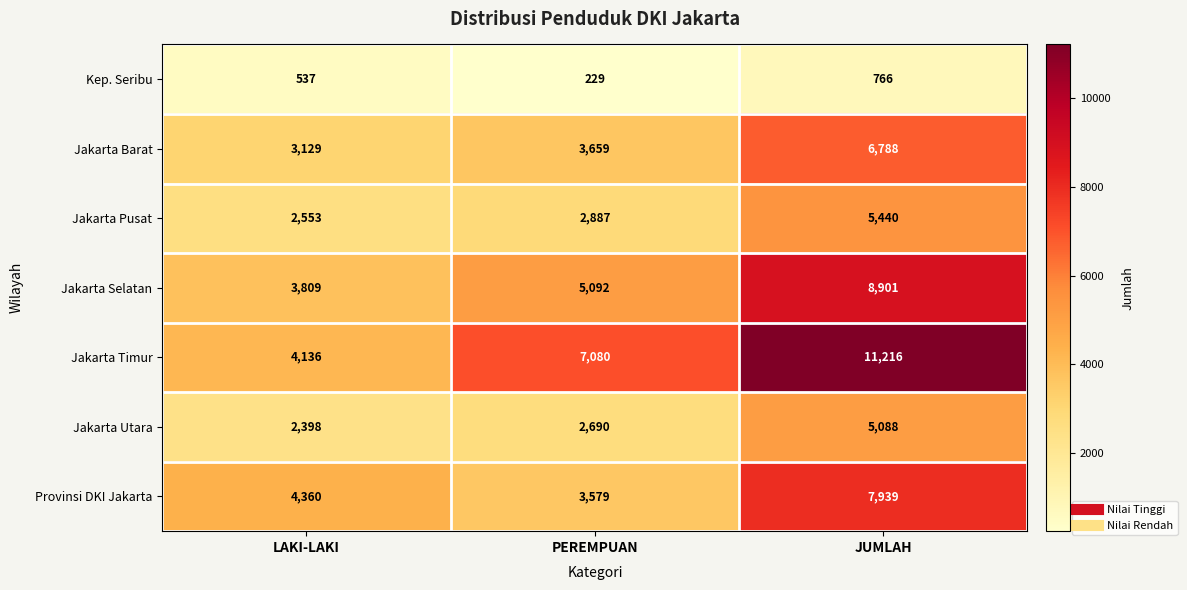

List the series in order of their peak value, lowest first.

Kep. Seribu, Jakarta Utara, Jakarta Pusat, Jakarta Barat, Provinsi DKI Jakarta, Jakarta Selatan, Jakarta Timur